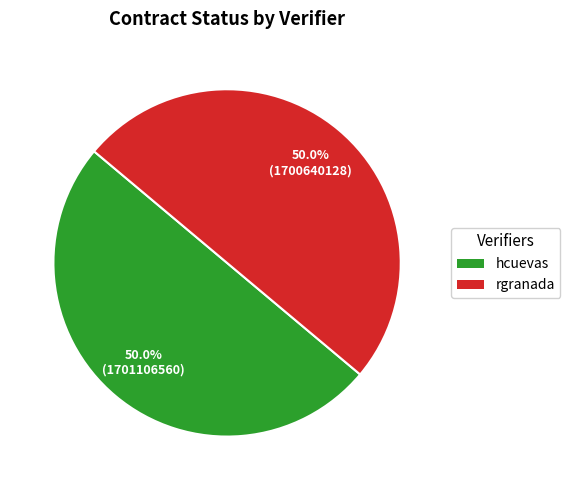

The hcuevas slice represents 50% of the pie. True or false?

True